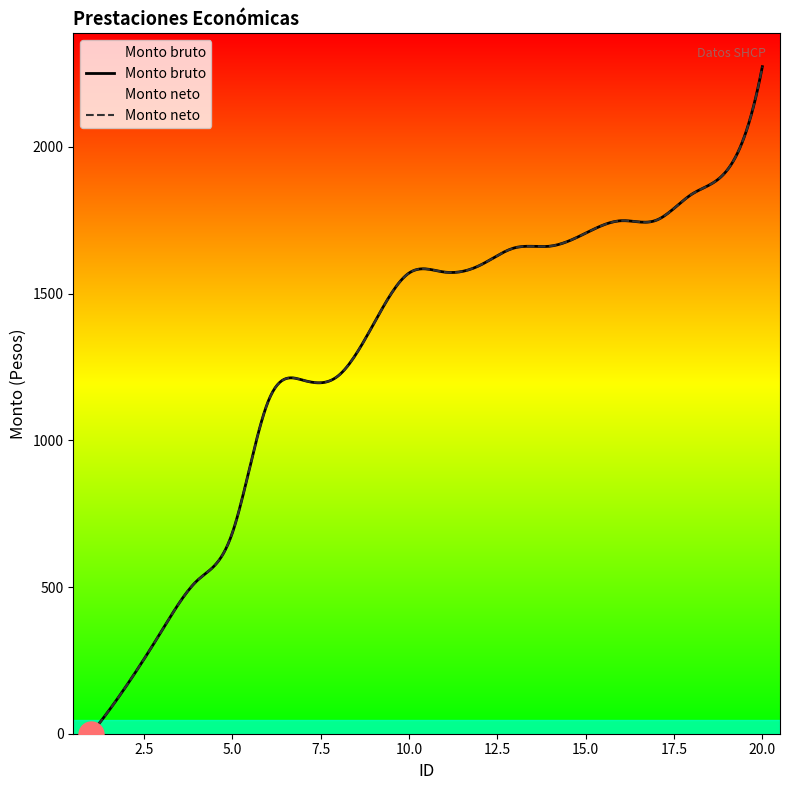

Count the number of categories in the chart.

20